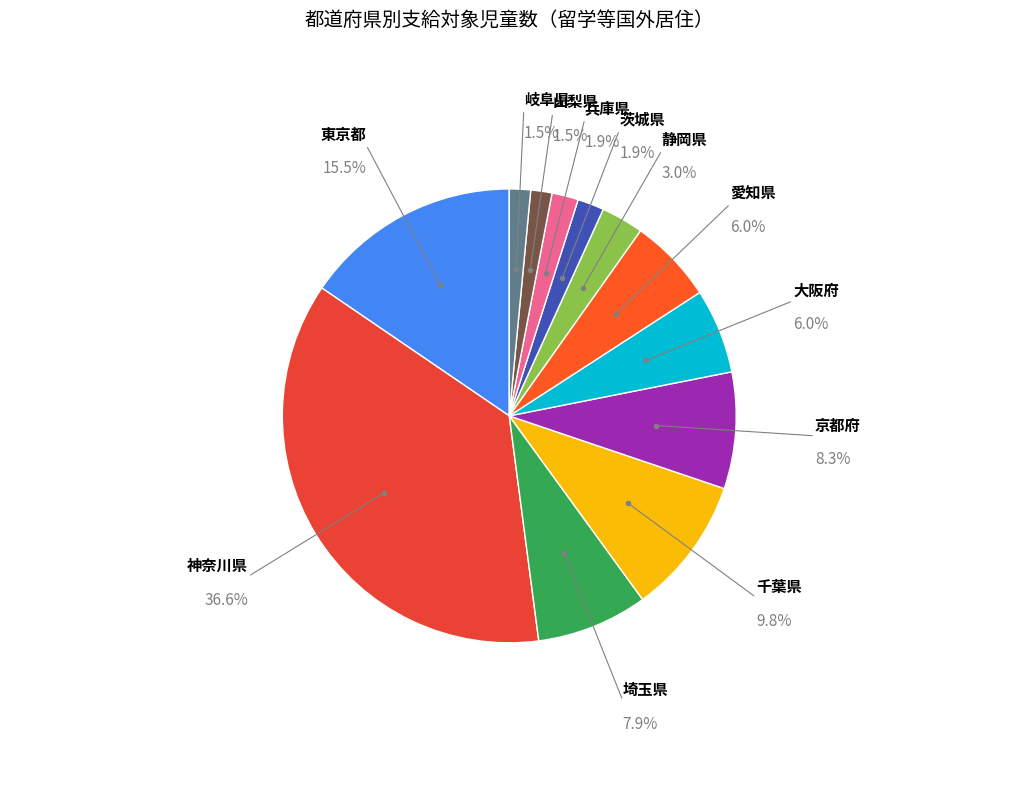

Approximately how many times larger is the value at 岐阜県 compared to 千葉県?

0.2